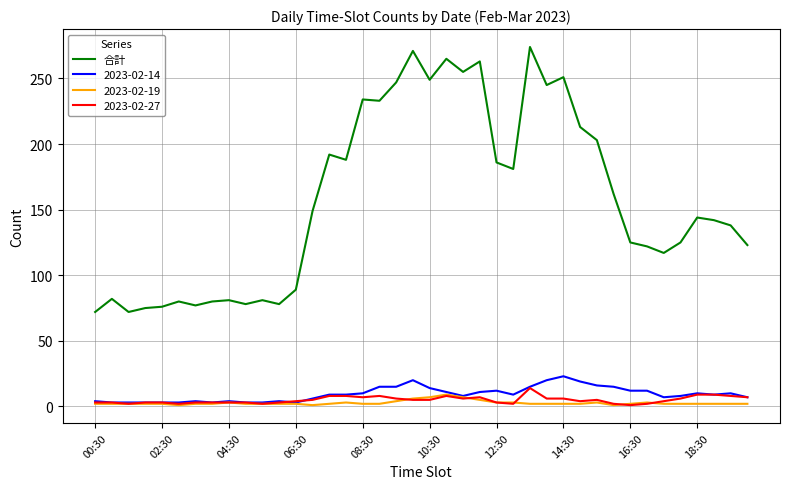

What is the maximum value for 合計?

274